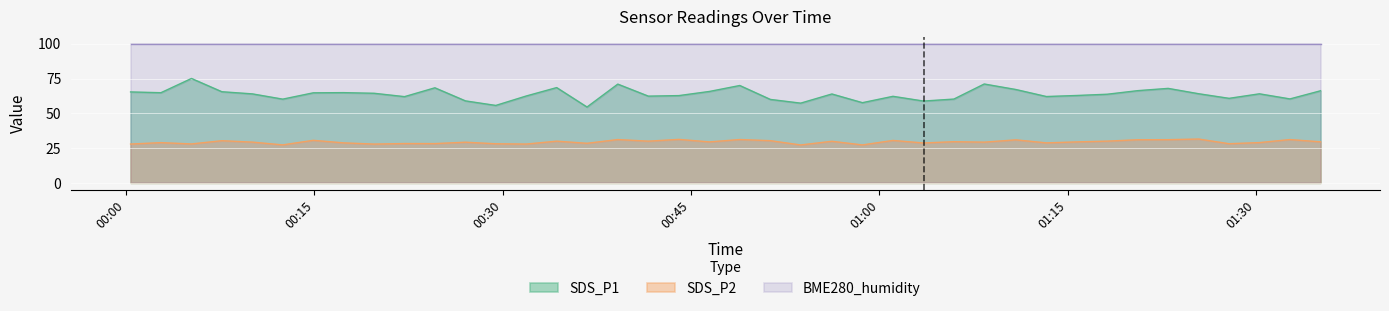

How many lines are shown in the chart?

3